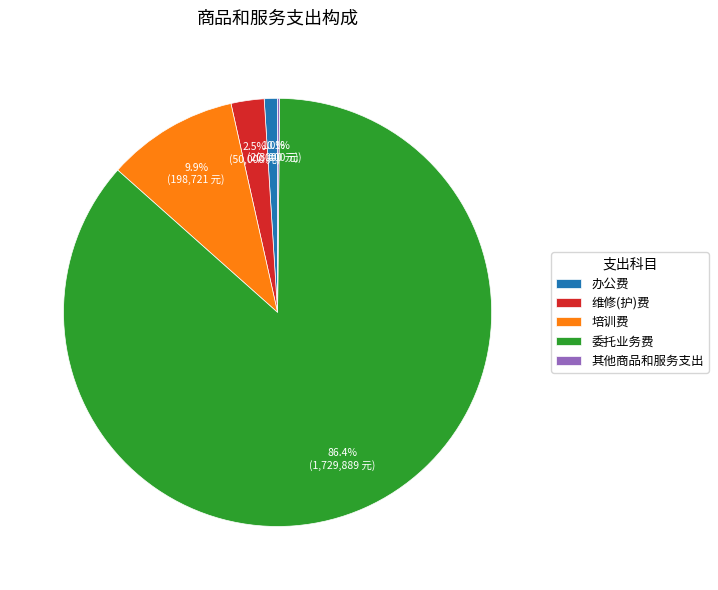

Is the sum of 维修(护)费 and 培训费 greater than half?

No